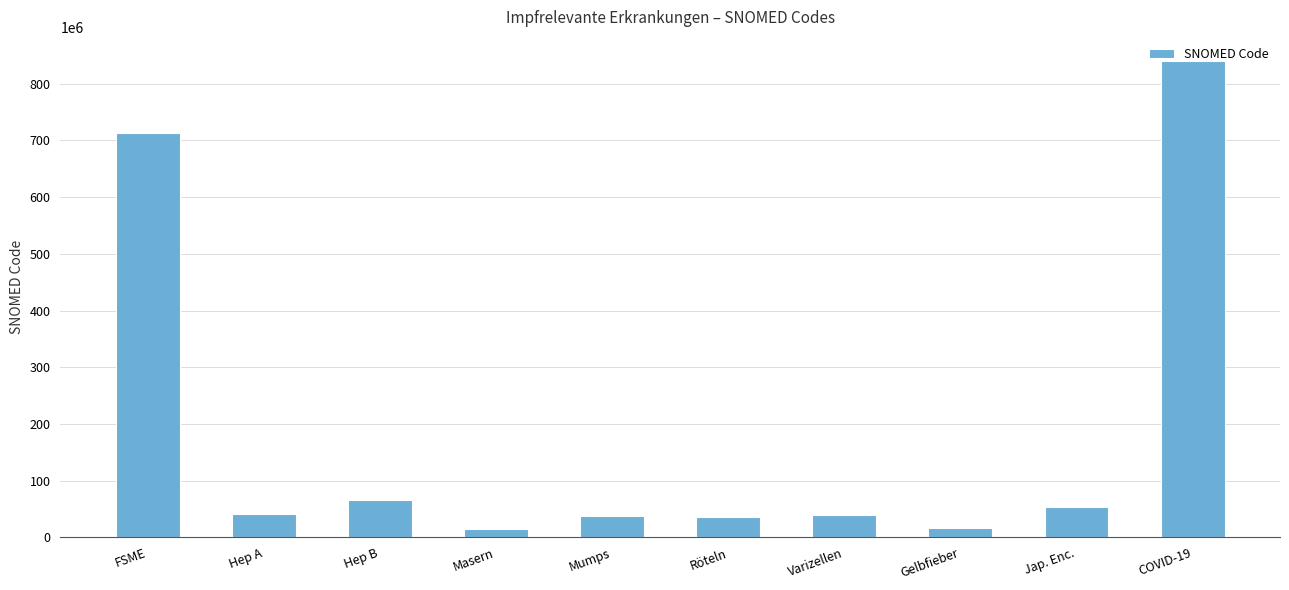

Which has a higher value, Varizellen or FSME?

FSME